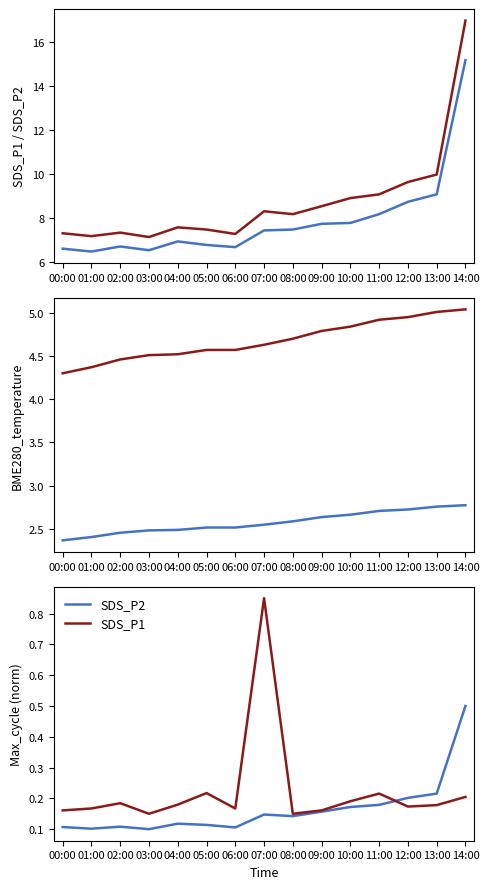

What is the label of the 14th point from the left?

13:00